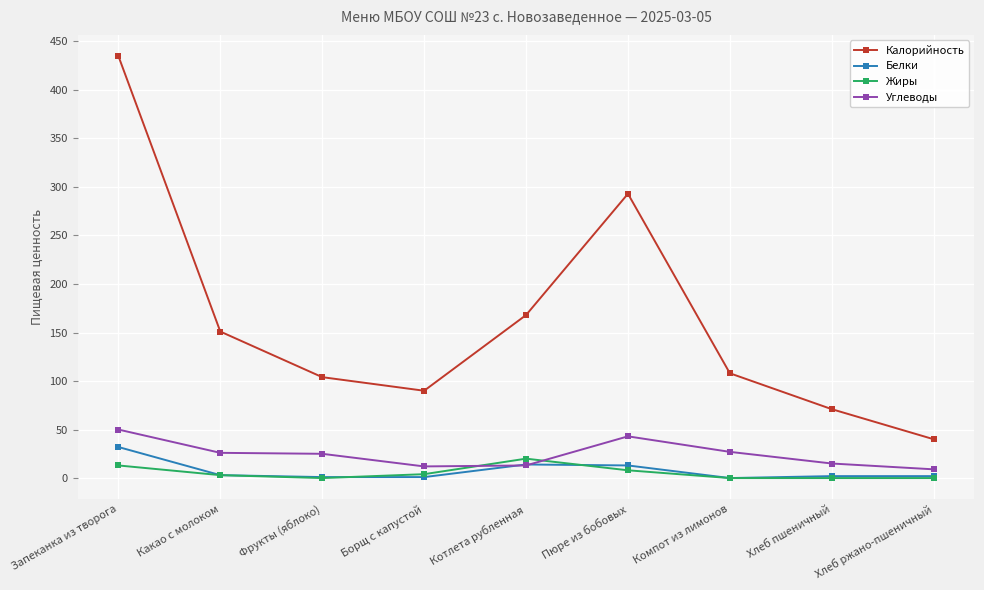

Which category has the highest value across all series?

Запеканка из творога